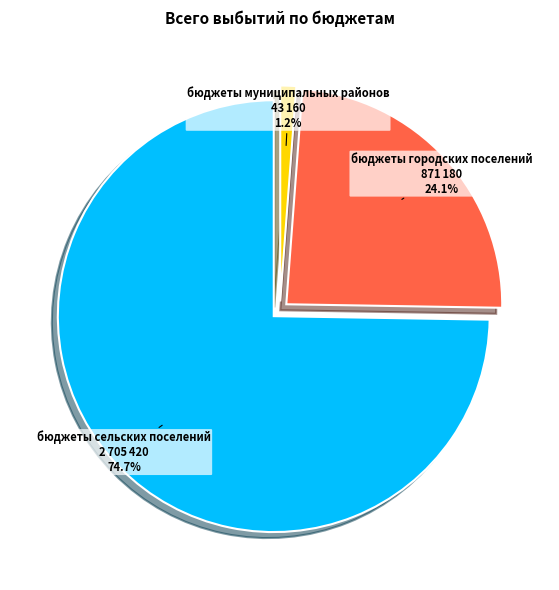

What portion of the pie excludes бюджеты сельских поселений?

25.3%